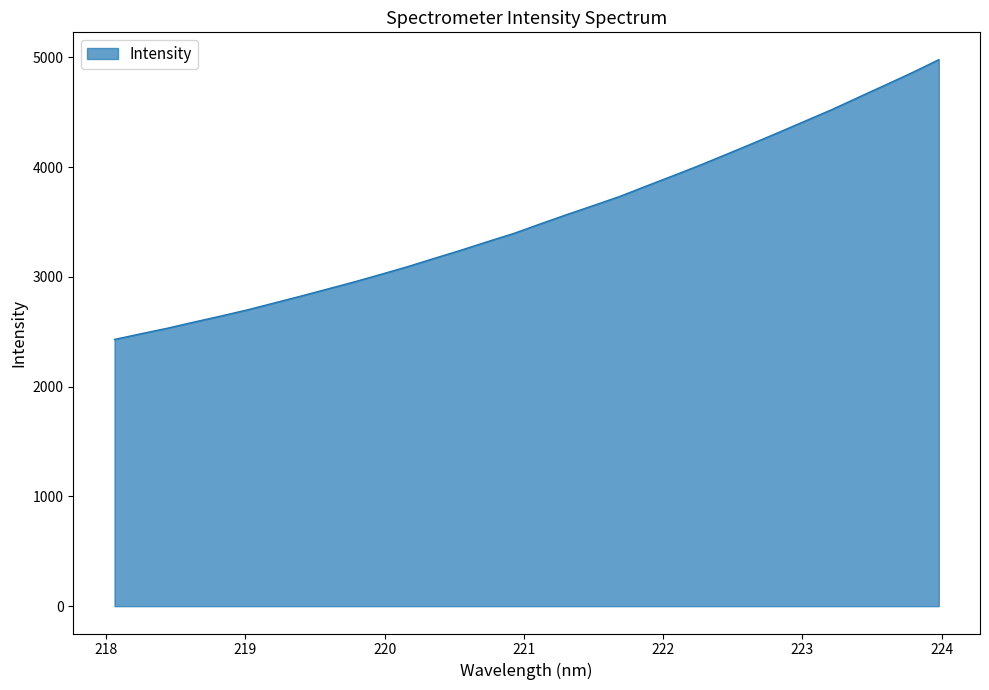

How many lines are shown in the chart?

1